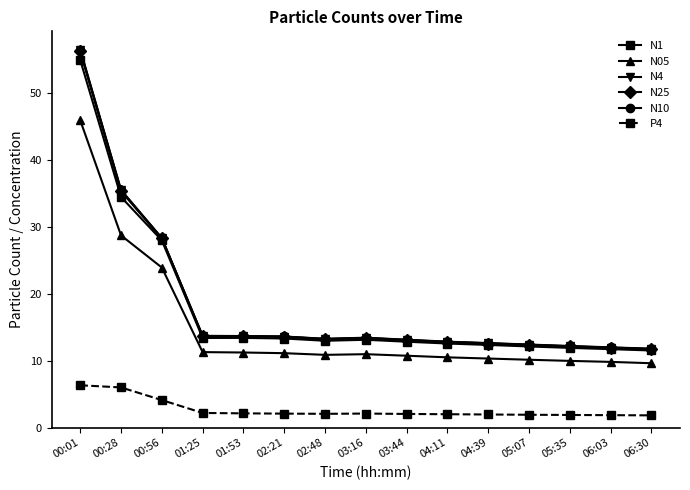

Is it true that N10 equals 31.9 at 00:01?

False